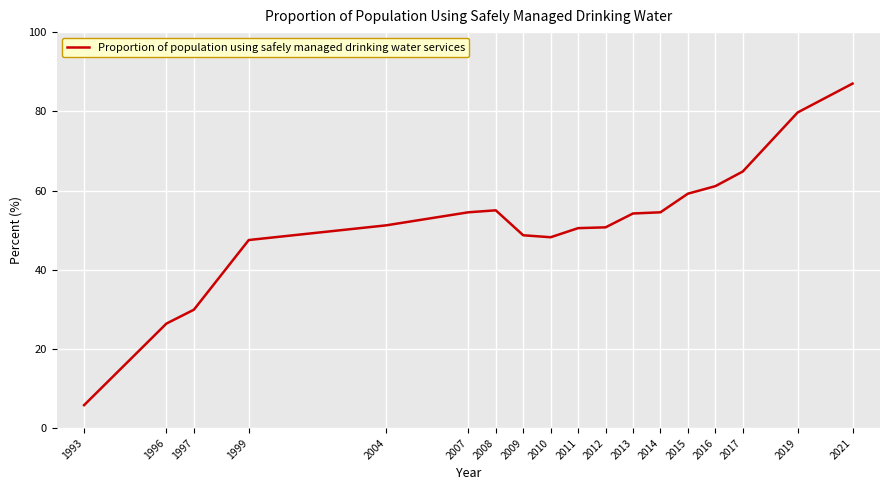

What is the smallest value displayed?

5.8